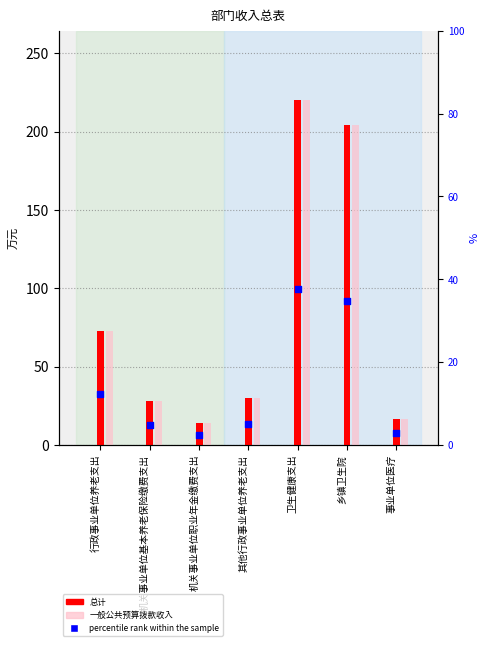

At how many categories does at least one series exceed 167?

2